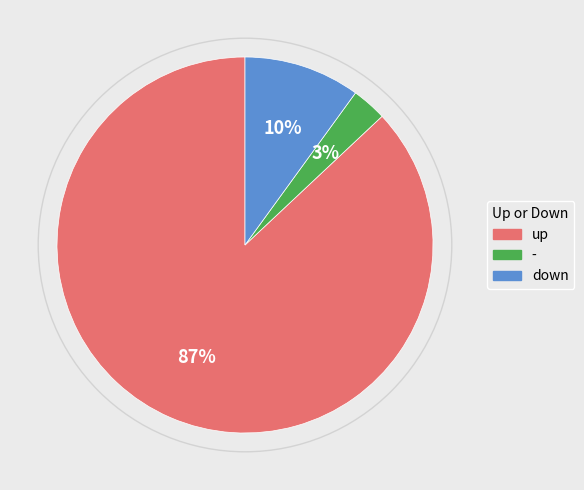

To the nearest percent, what is the difference between the largest and smallest slice percentages?

84%